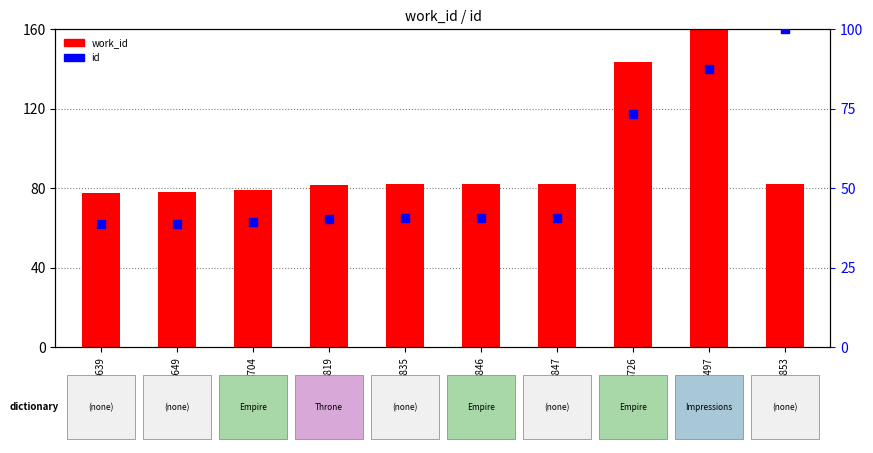

Which series contains the lowest Y value?

id